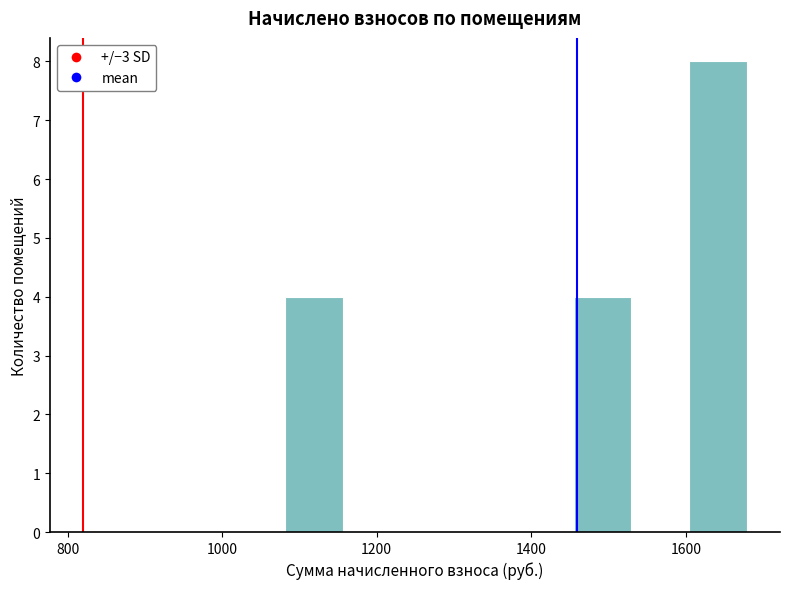

Read against the x-axis, roughly where is the centre of the tallest bar?

1640